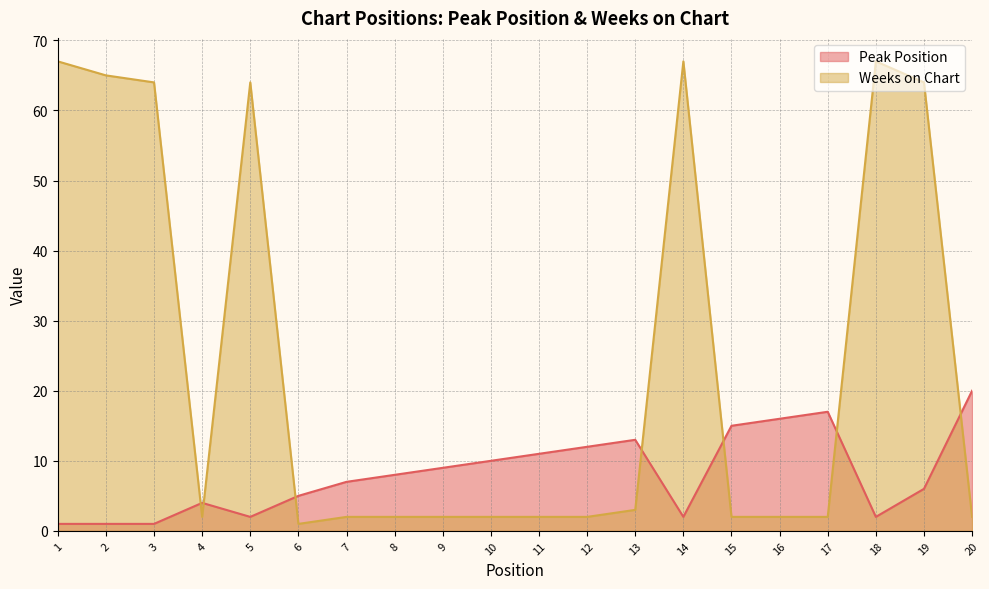

What is the sum of the Peak Position values at 18 and 6?

7